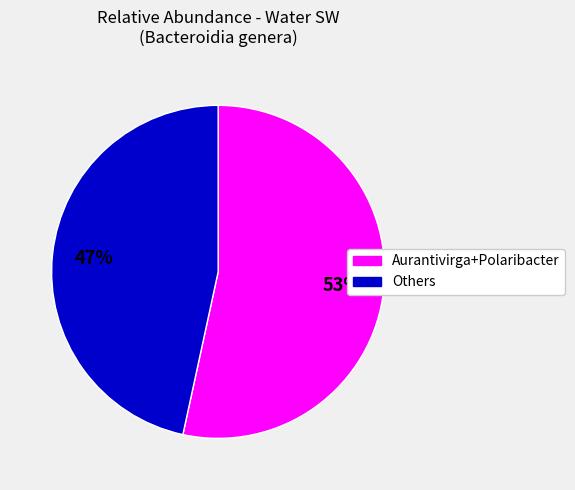

How many slices are in this pie chart?

2